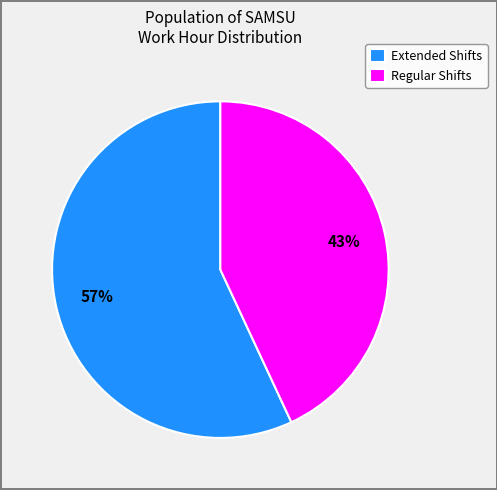

Is there any slice that represents more than half of the pie?

Yes